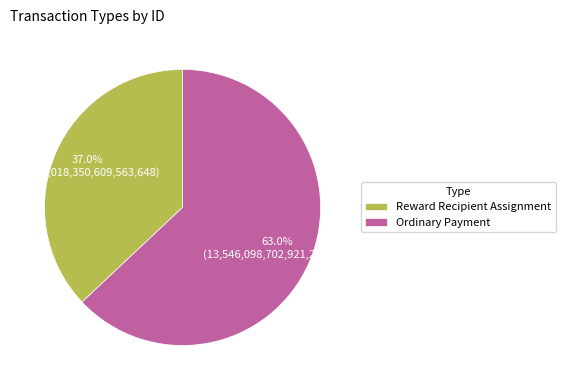

To the nearest percent, what is the average slice percentage?

50%